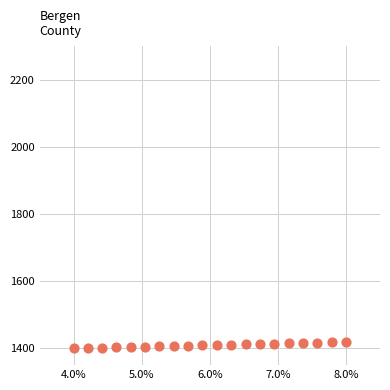

What is the range of Y values (max minus min)?

19